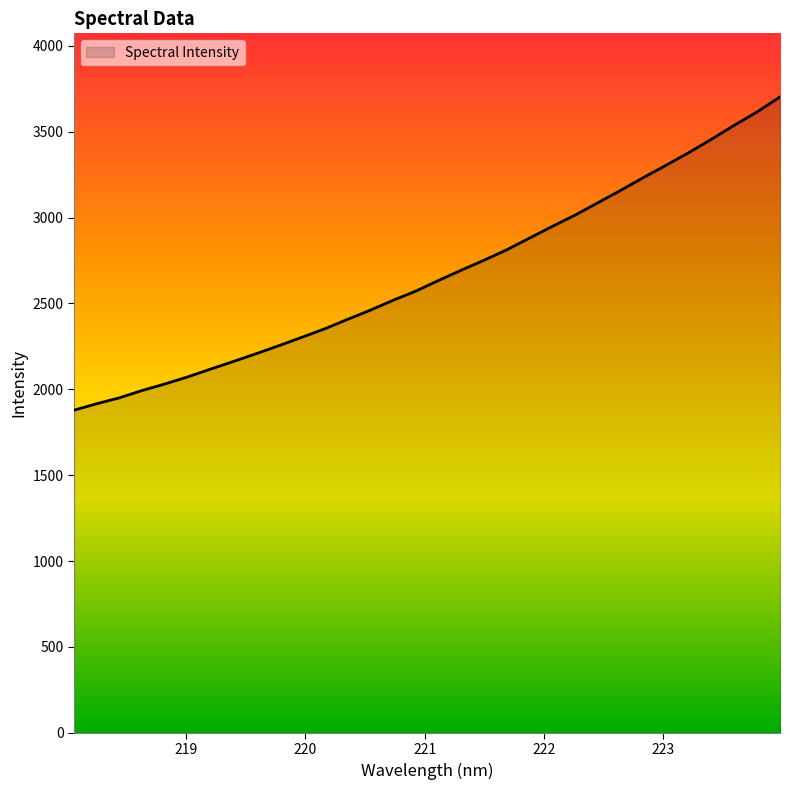

What is the maximum value shown in the chart?

3702.9